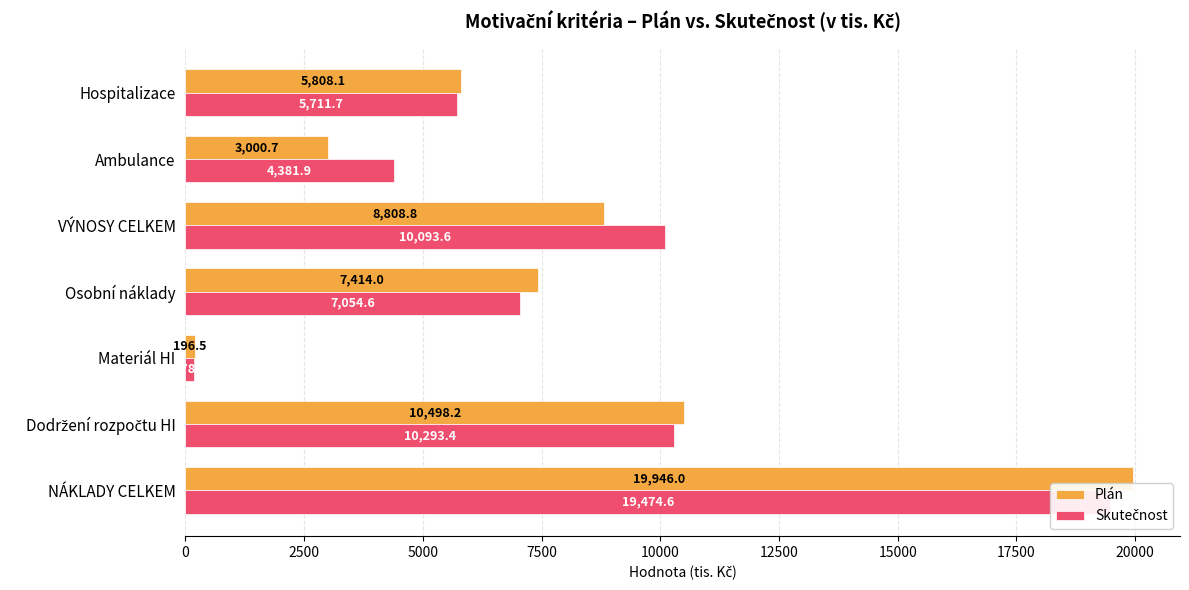

Which series has the widest spread of values?

Plán